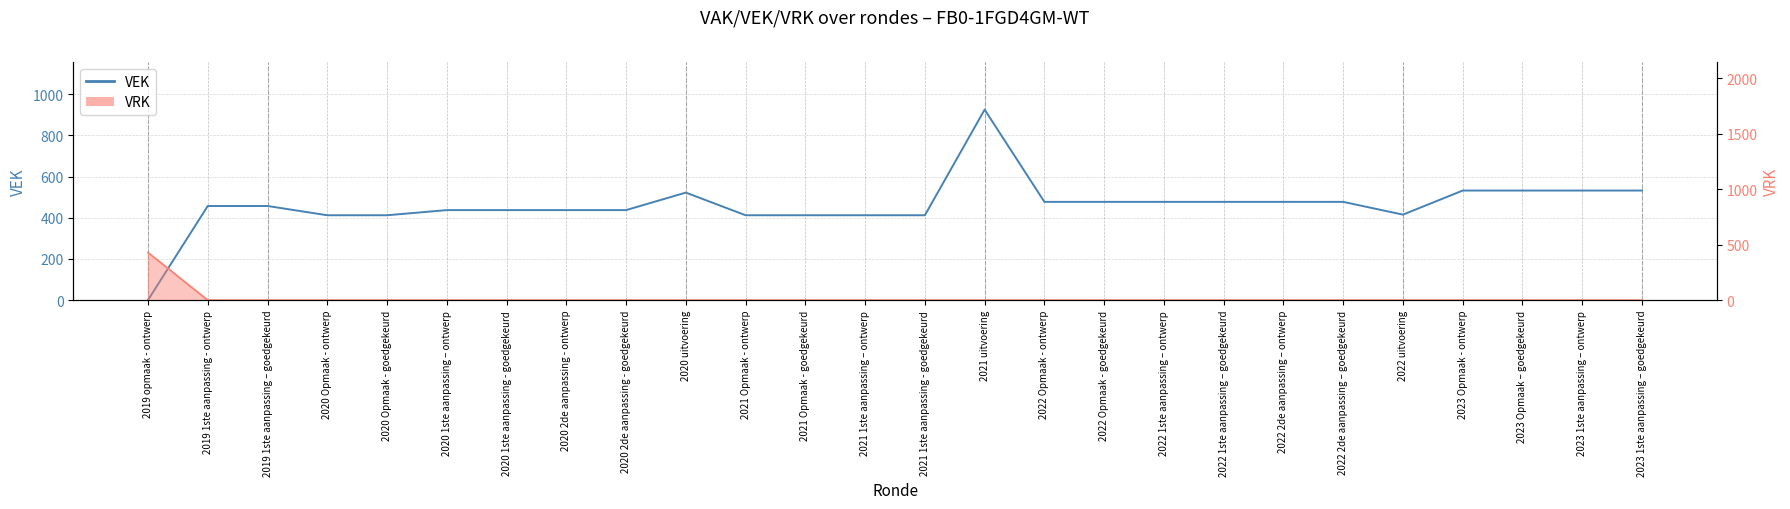

What is the maximum value for VRK line?

429